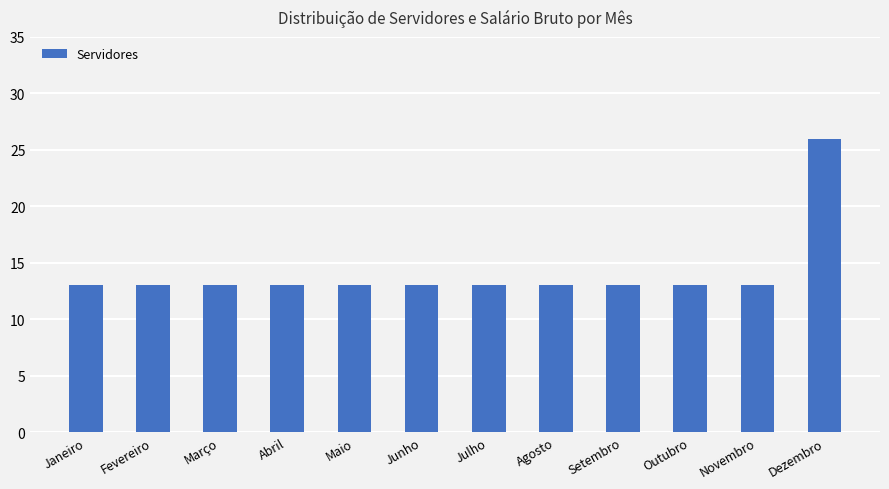

What is the greatest value displayed?

26